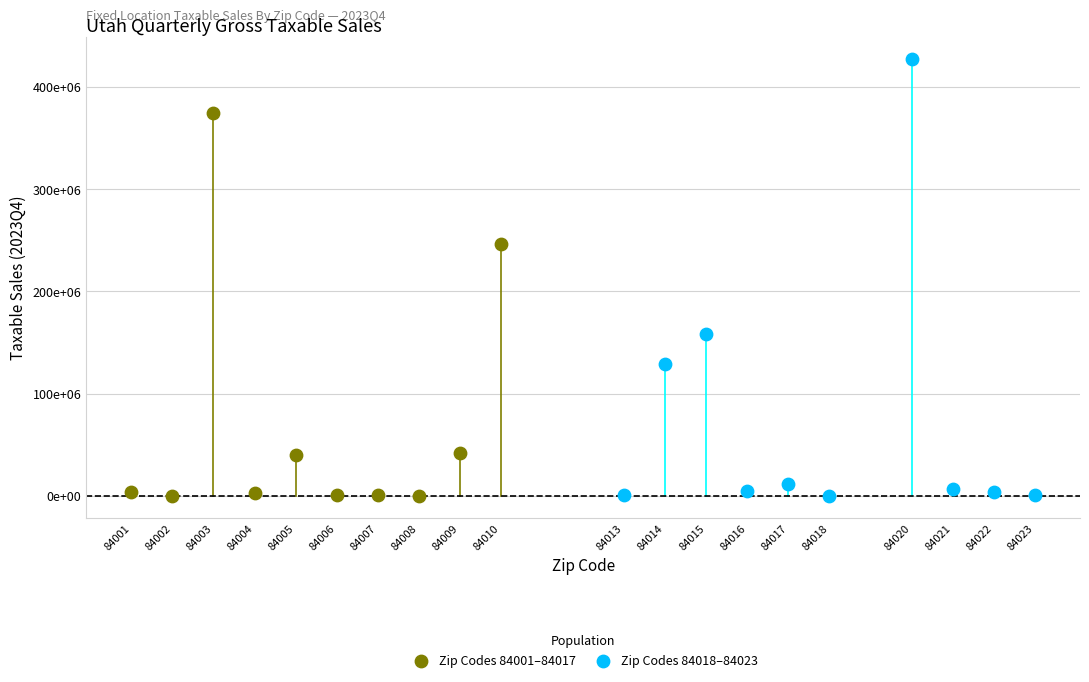

What are all the series names shown in the legend?

Zip Codes 84001–84017, Zip Codes 84018–84023